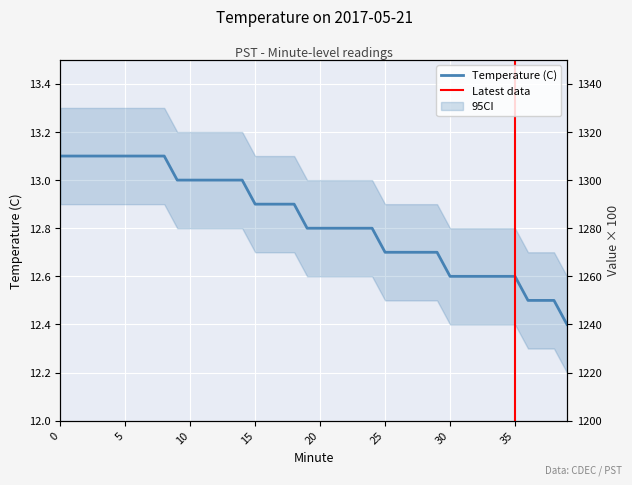

Between 37 and 36, which is larger?

37